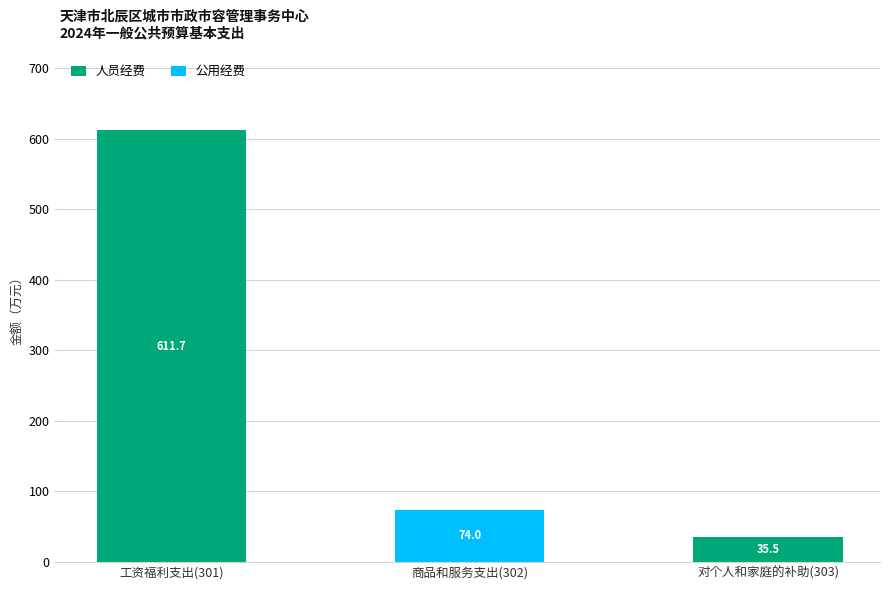

At which label does 人员经费 first exceed 35?

工资福利支出(301)